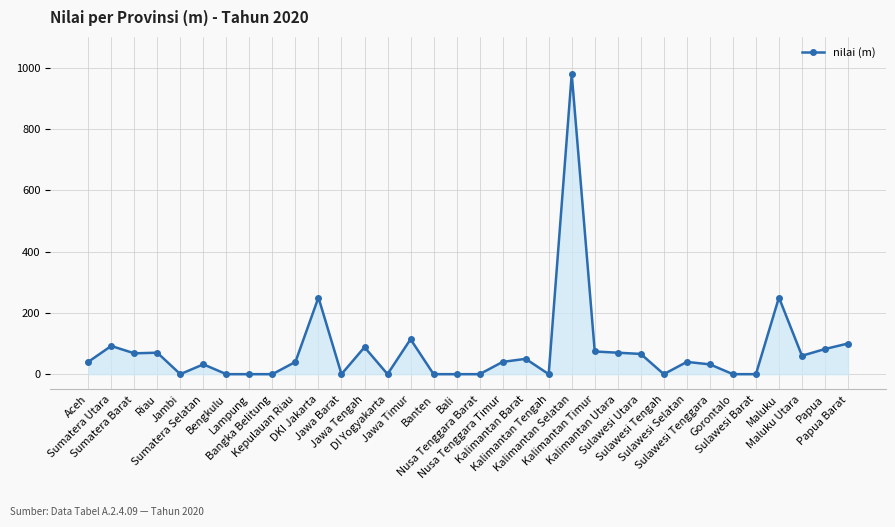

Does the chart display data point markers on the line(s)?

Yes